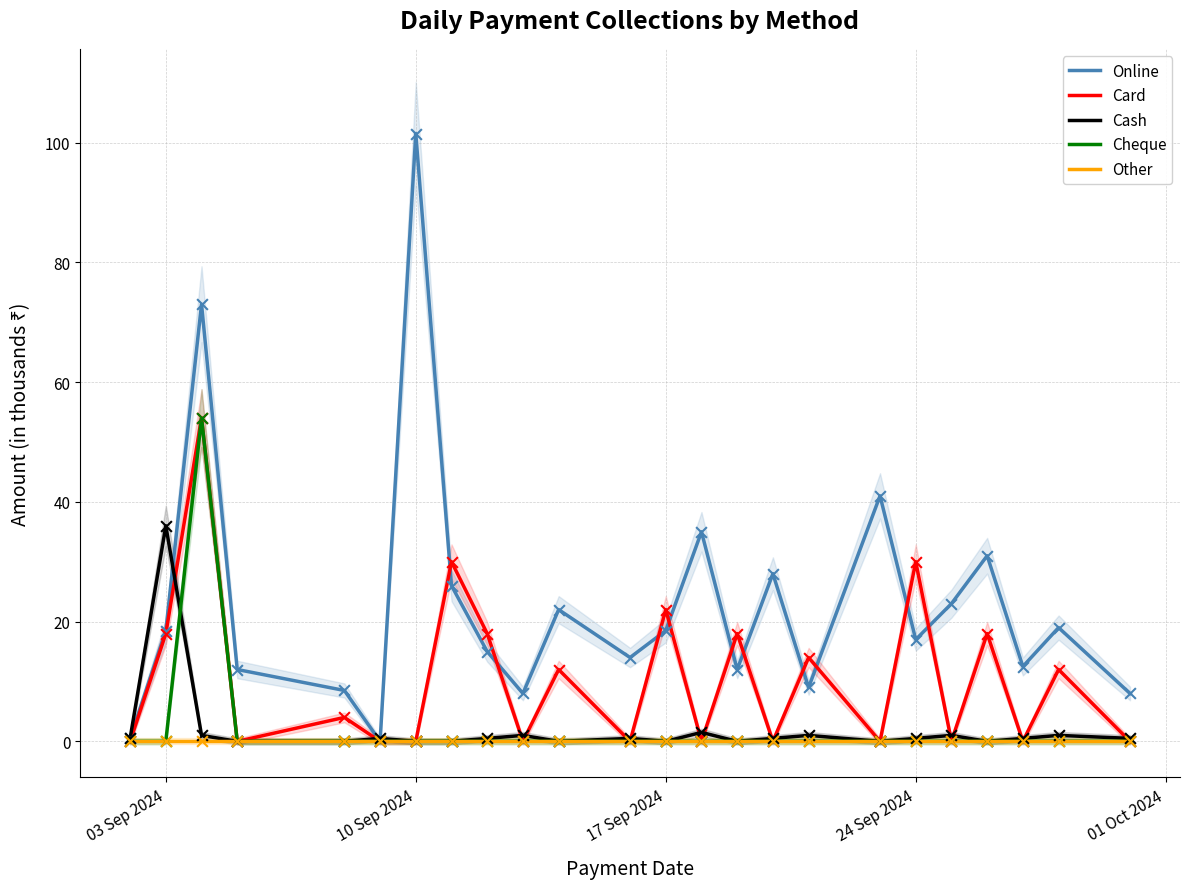

What are all the series names shown in the legend?

Online, Card, Cash, Cheque, Other